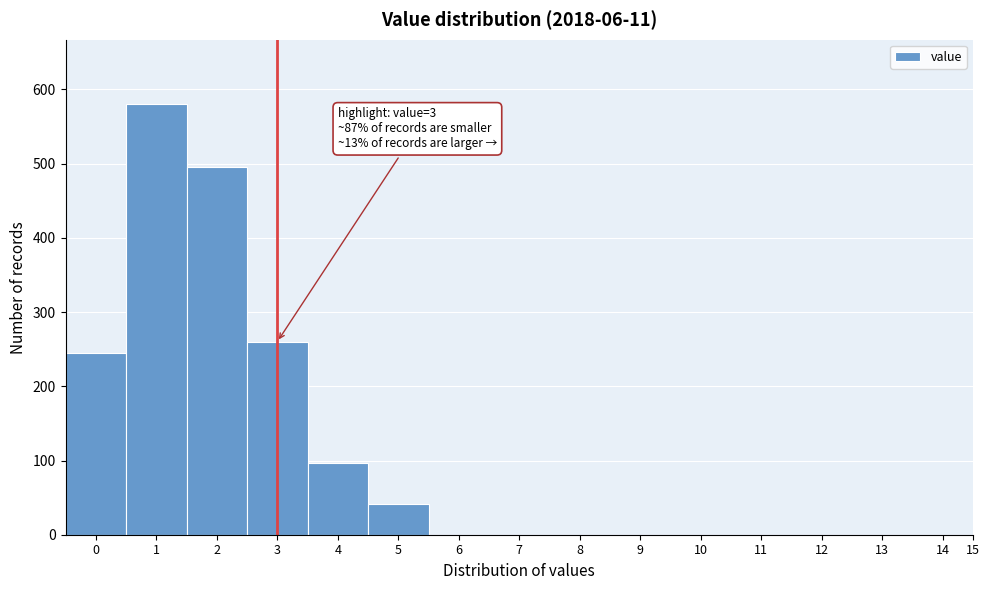

Reading right to left, list all the values displayed in this chart.

14=0	13=0	12=0	11=0	10=0	9=0	8=0	7=0	6=0	5=42	4=97	3=260	2=496	1=580	0=245